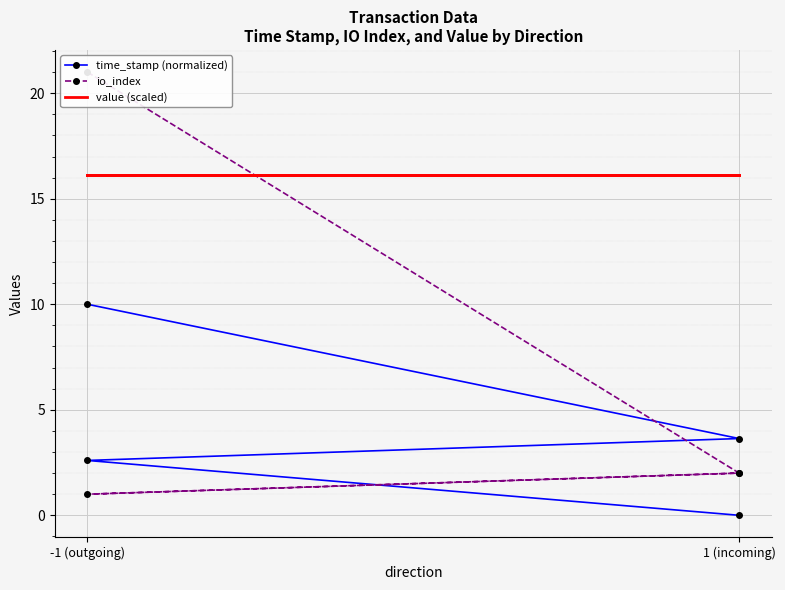

Which series has the largest range (max minus min)?

io_index